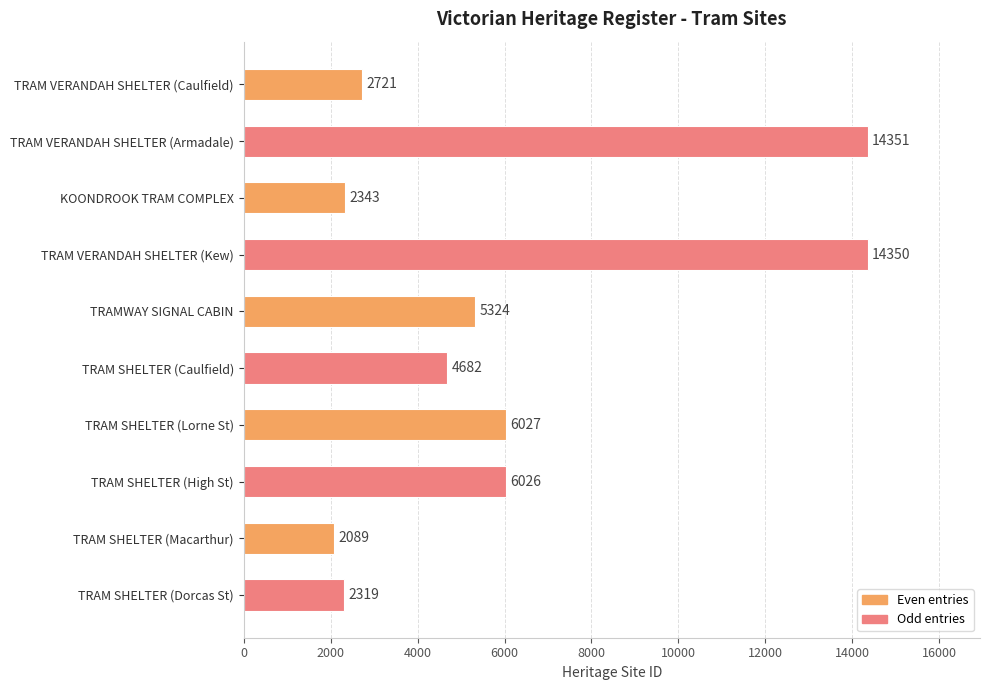

What is the maximum value shown in the chart?

14351